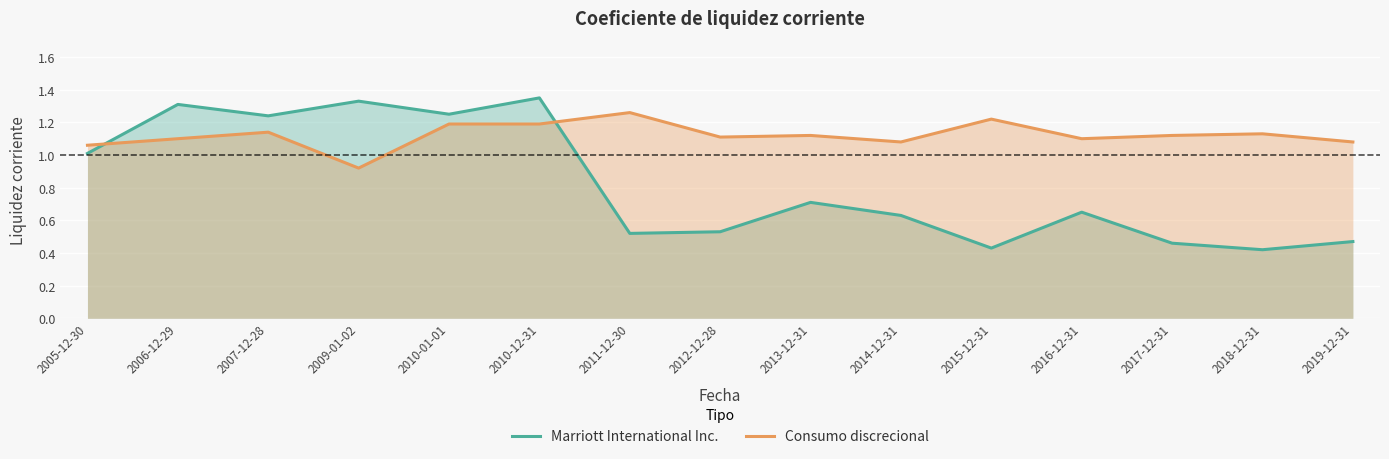

What is the label of the 4th point from the right?

2016-12-31